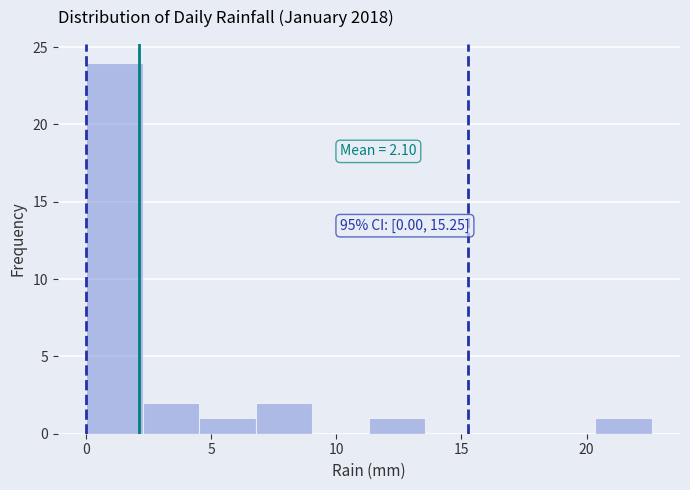

Which range on the x-axis has the tallest bar?

0.0 to 2.5